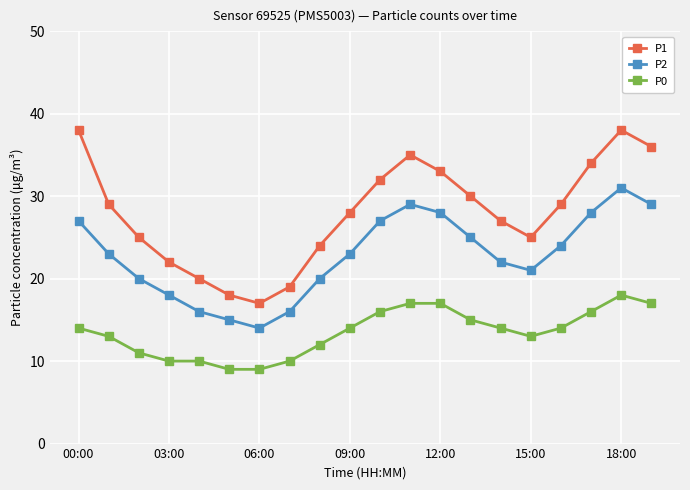

How many data points in P1 are less than 29?

10